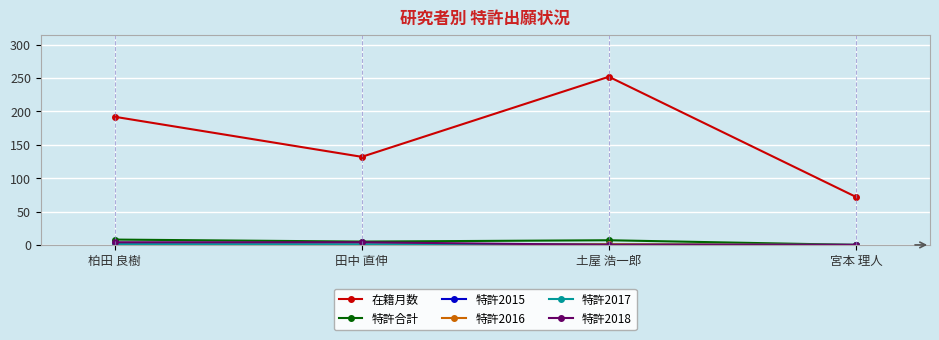

How many series are shown in this chart?

6